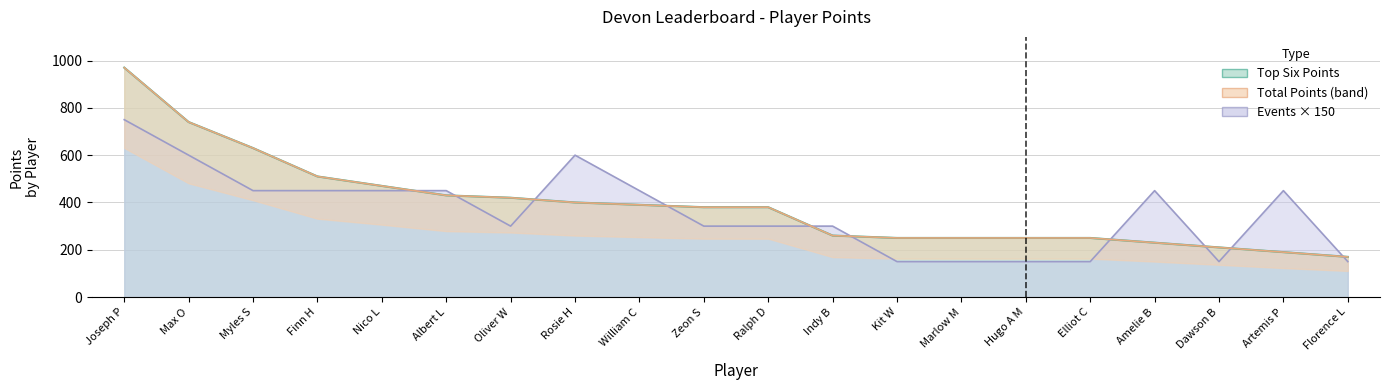

Is the value of Top Six Points at Max O greater than the value of Number of Events at Oliver W?

Yes